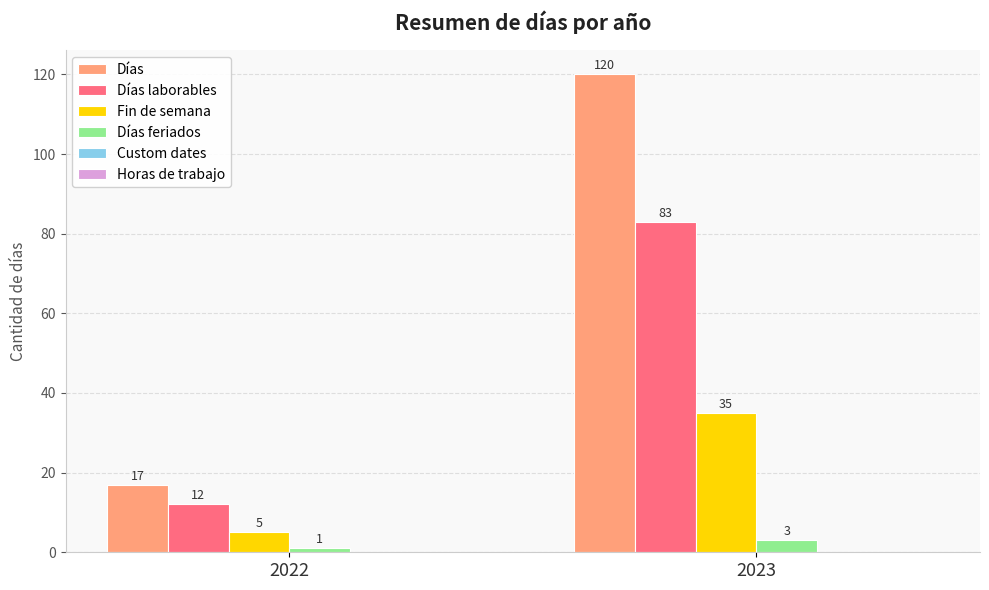

How many bars are there in each group?

4